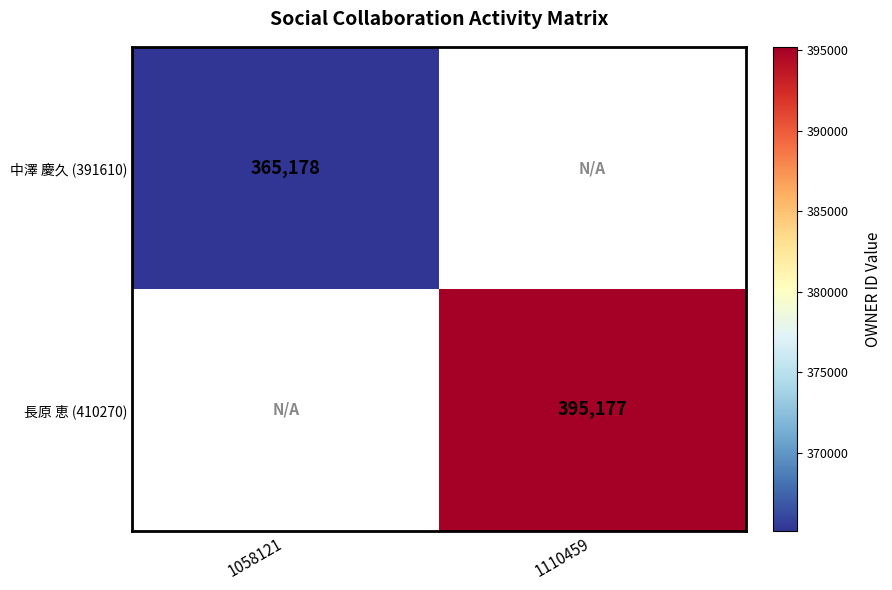

True or false: 中澤 慶久 (391610) has a value of 365178 at 1058121.

True